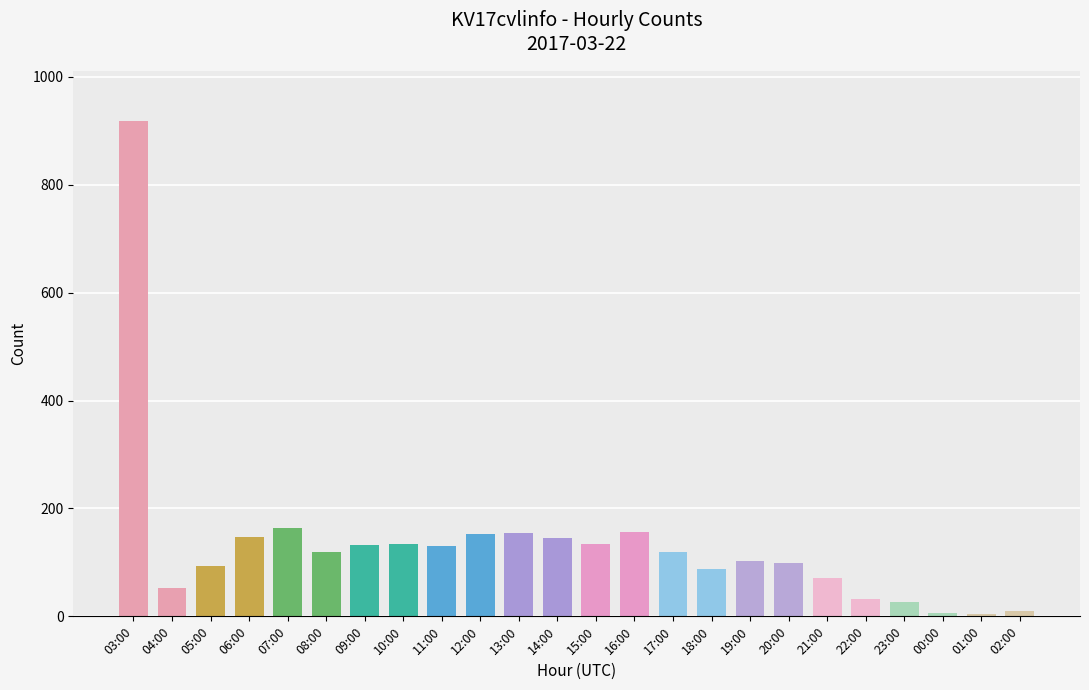

True or false: the data shows 261 at 07:00.

False